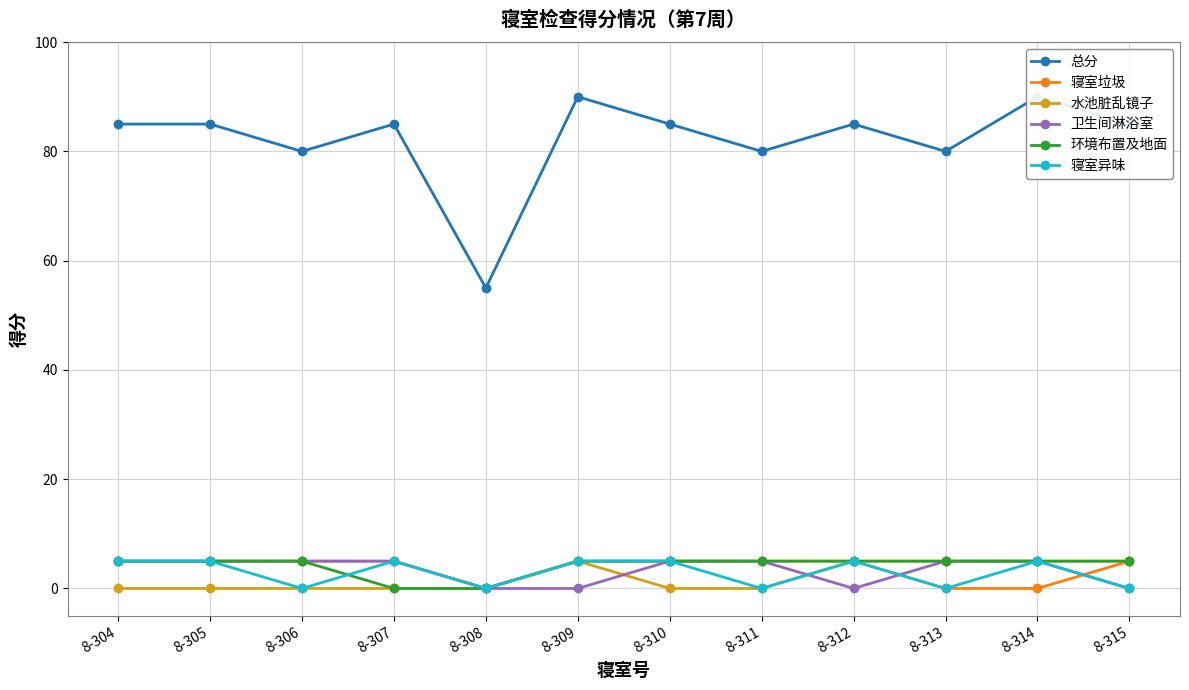

List the series in order of their peak value, lowest first.

寝室垃圾, 水池脏乱镜子, 卫生间淋浴室, 环境布置及地面, 寝室异味, 总分